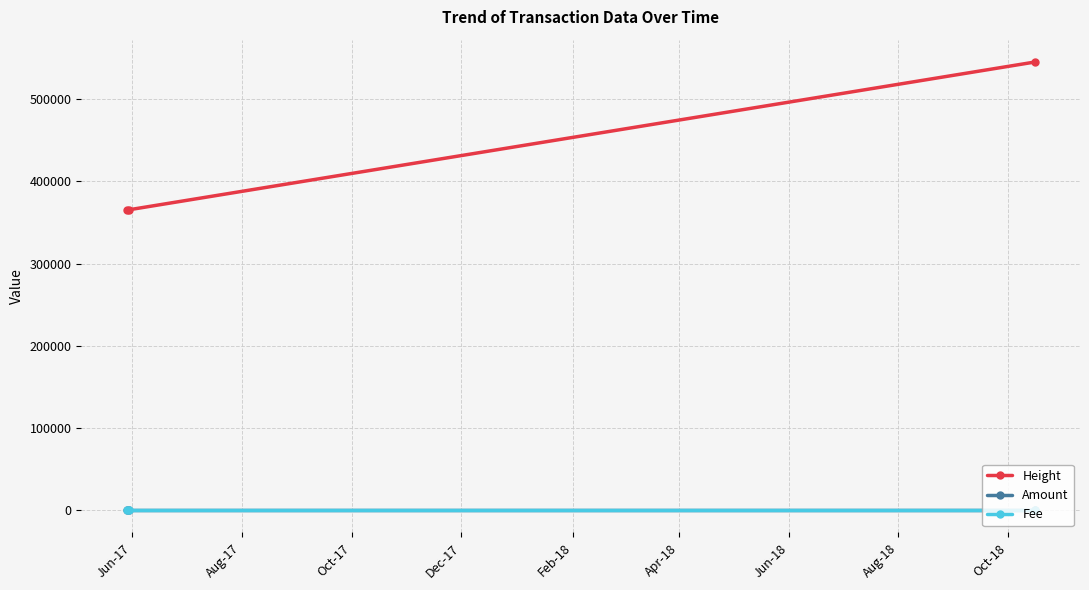

What is the label of the 3rd point from the right?

Jun-17